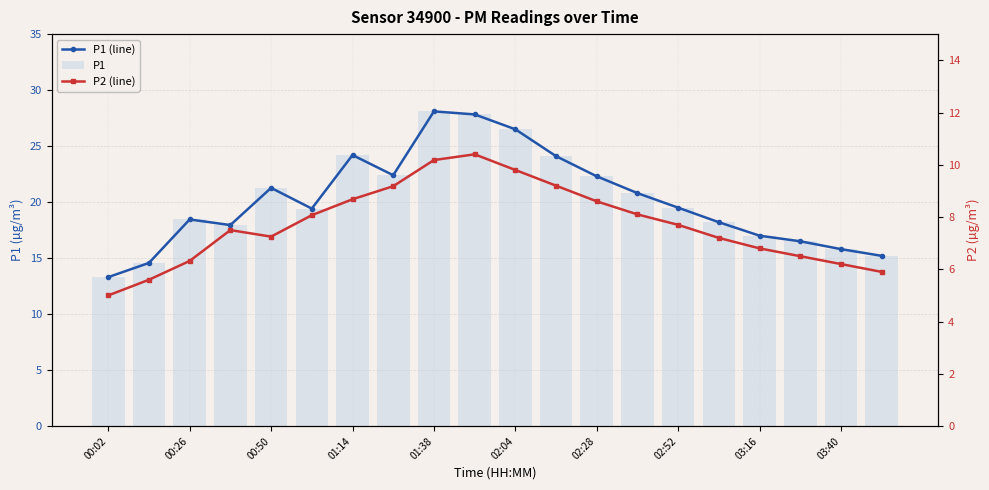

What is the difference between the maximum and second lowest values in the P1 series?

13.5